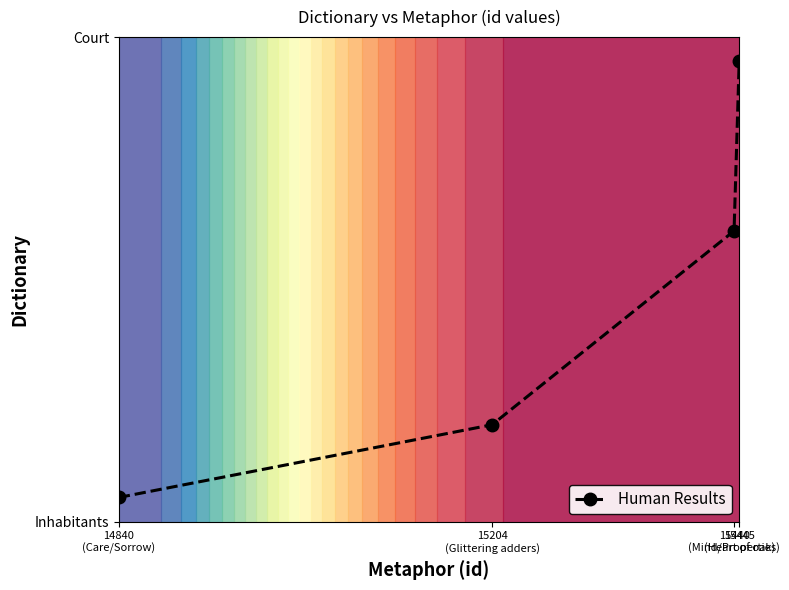

What is the average value?

0.5